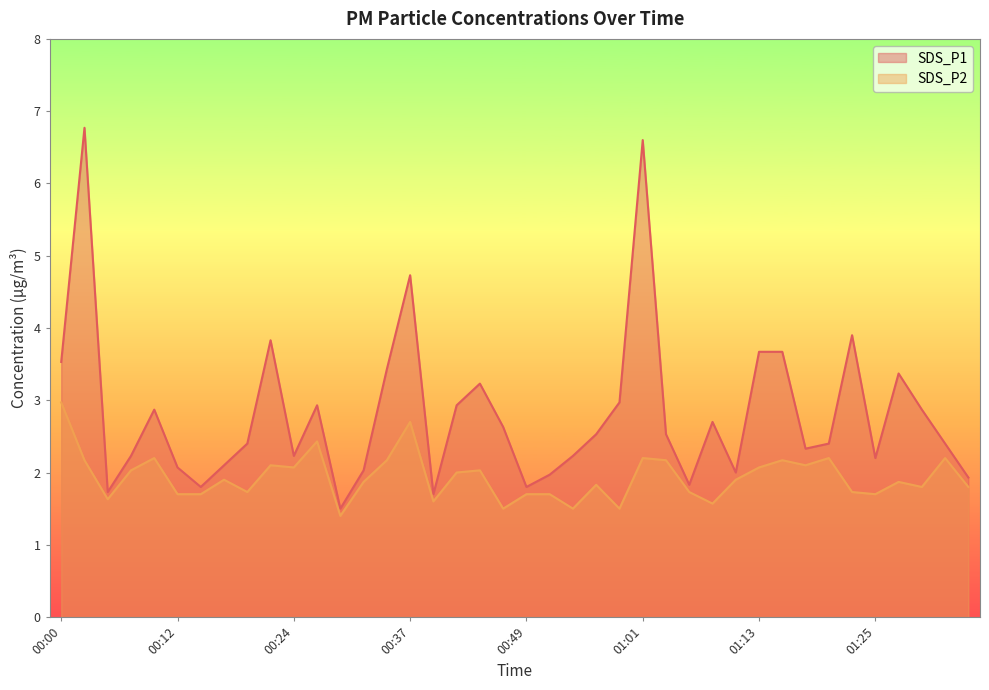

Reading right to left, what are all the values shown in this chart?

SDS_P1: 01:35=1.9	01:33=2.4	01:30=2.9	01:28=3.4	01:25=2.2	01:23=3.9	01:21=2.4	01:18=2.3	01:16=3.7	01:13=3.7	01:11=2.0	01:08=2.7	01:06=1.8	01:03=2.5	01:01=6.6	00:59=3.0	00:56=2.5	00:54=2.2	00:51=2.0	00:49=1.8	00:46=2.6	00:44=3.2	00:41=2.9	00:39=1.7	00:37=4.7	00:34=3.4	00:32=2.0	00:29=1.5	00:27=2.9	00:24=2.2	00:22=3.8	00:19=2.4	00:17=2.1	00:15=1.8	00:12=2.1	00:10=2.9	00:07=2.2	00:05=1.7	00:02=6.8	00:00=3.5
SDS_P2: 01:35=1.8	01:33=2.2	01:30=1.8	01:28=1.9	01:25=1.7	01:23=1.7	01:21=2.2	01:18=2.1	01:16=2.2	01:13=2.1	01:11=1.9	01:08=1.6	01:06=1.7	01:03=2.2	01:01=2.2	00:59=1.5	00:56=1.8	00:54=1.5	00:51=1.7	00:49=1.7	00:46=1.5	00:44=2.0	00:41=2.0	00:39=1.6	00:37=2.7	00:34=2.2	00:32=1.9	00:29=1.4	00:27=2.4	00:24=2.1	00:22=2.1	00:19=1.7	00:17=1.9	00:15=1.7	00:12=1.7	00:10=2.2	00:07=2.0	00:05=1.6	00:02=2.2	00:00=3.0